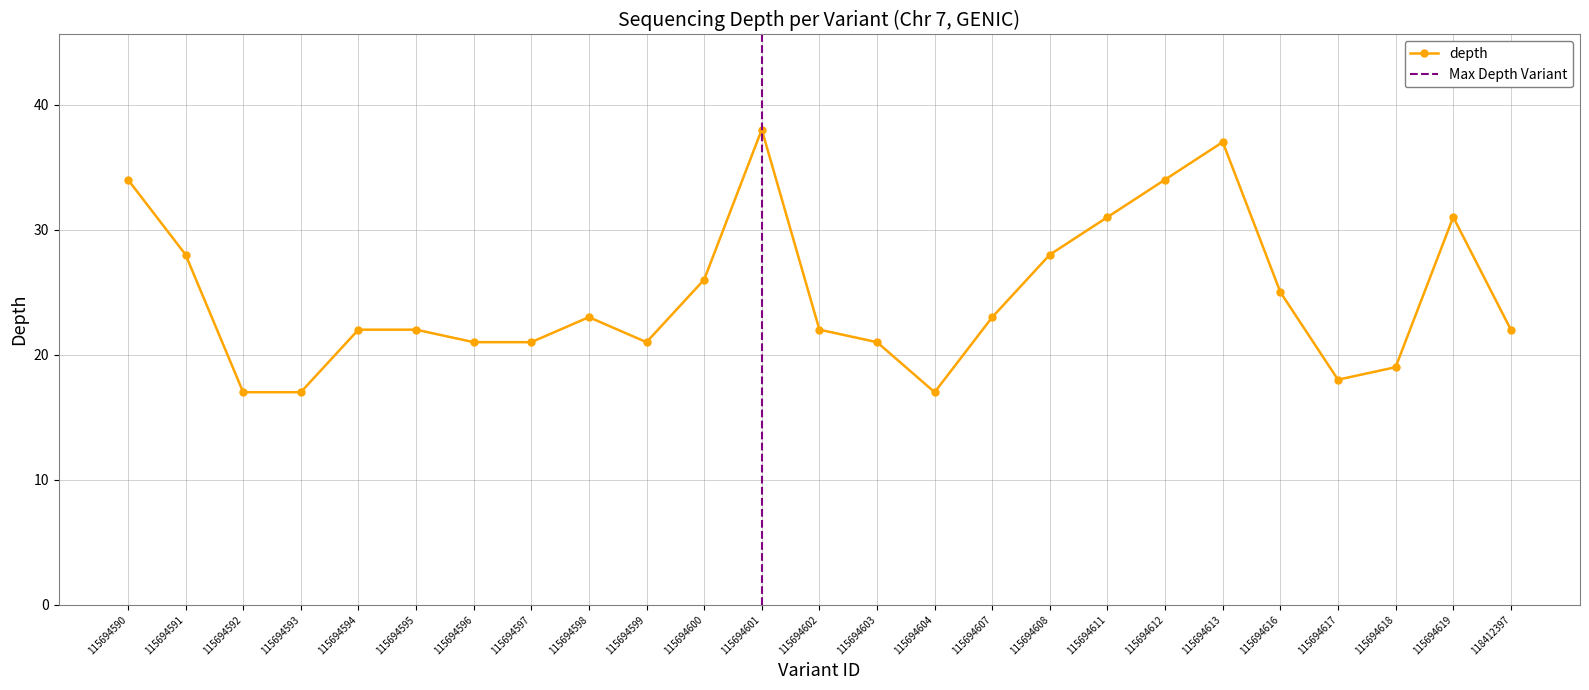

Where is the data nearest to the value 27?

115694591